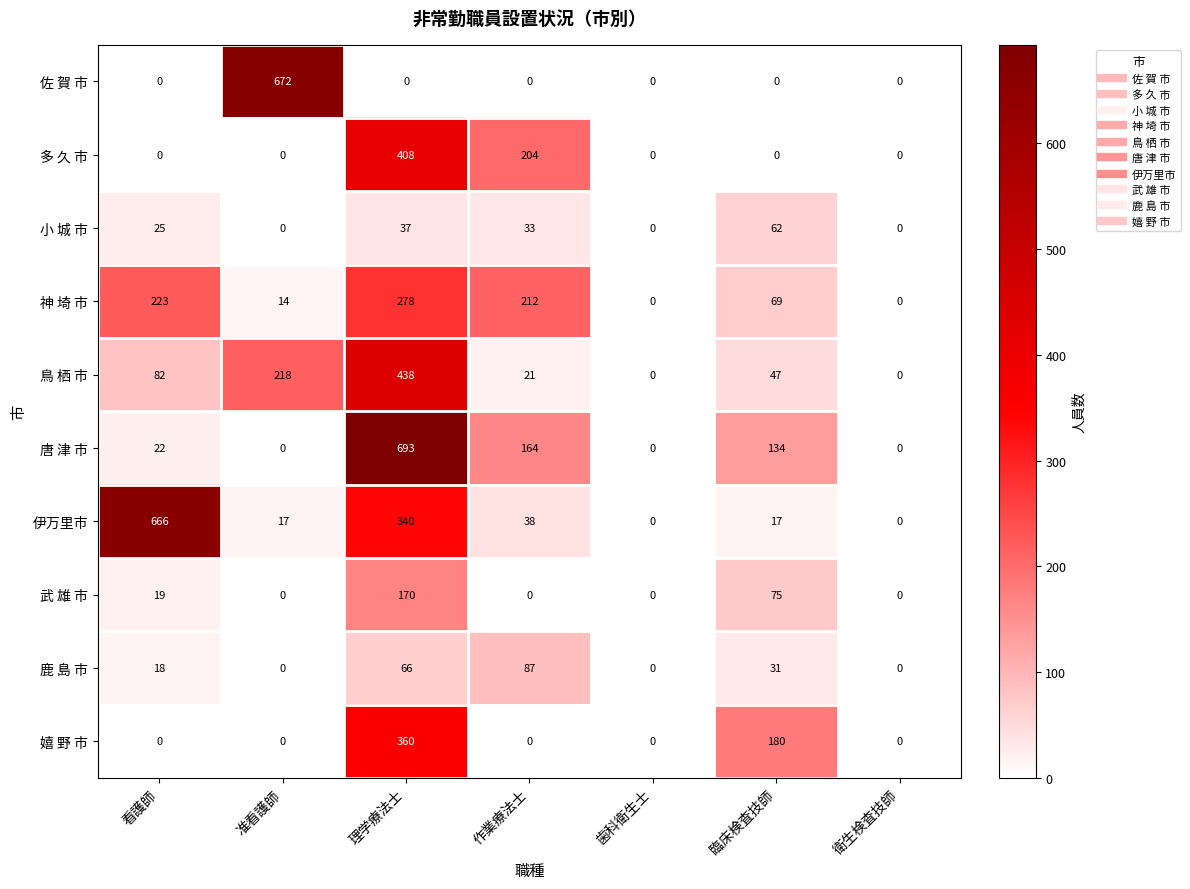

Which label corresponds to the largest value in the chart?

理学療法士